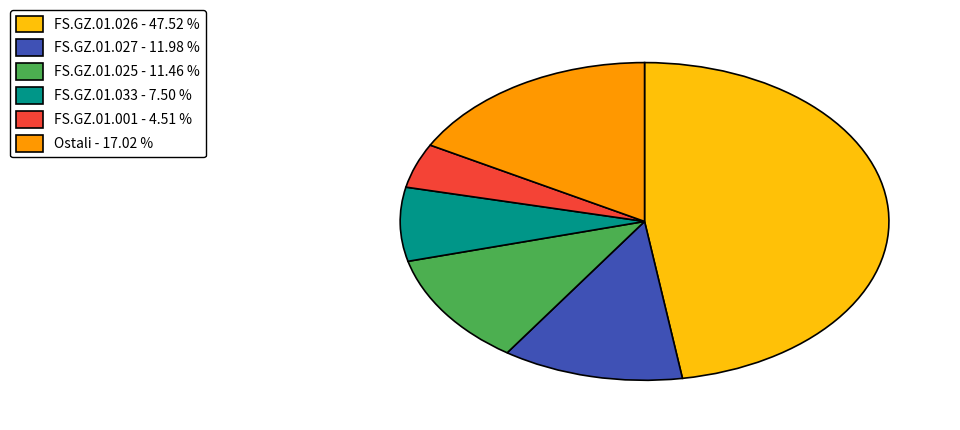

Which has a higher value, FS.GZ.01.026 - 47.52 % or FS.GZ.01.001 - 4.51 %?

FS.GZ.01.026 - 47.52 %